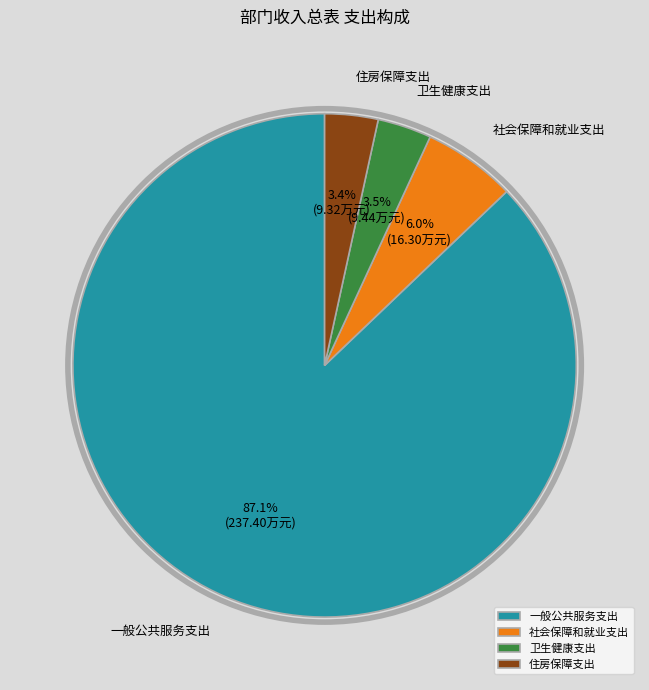

How many slices are in this pie chart?

4